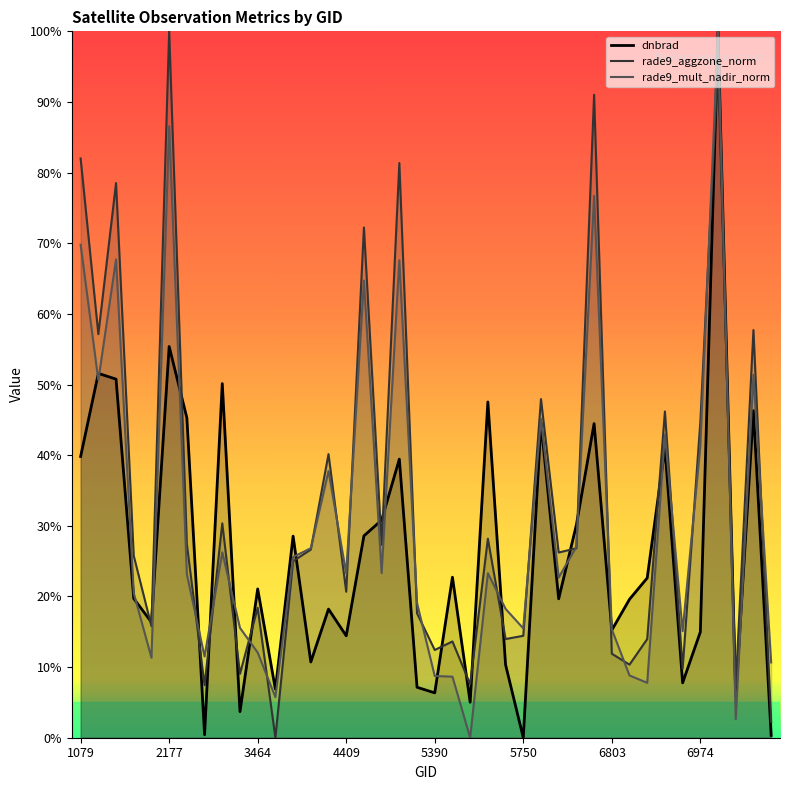

True or false: rade9_mult_nadir_norm has a value of 0.2 at 6938.

True